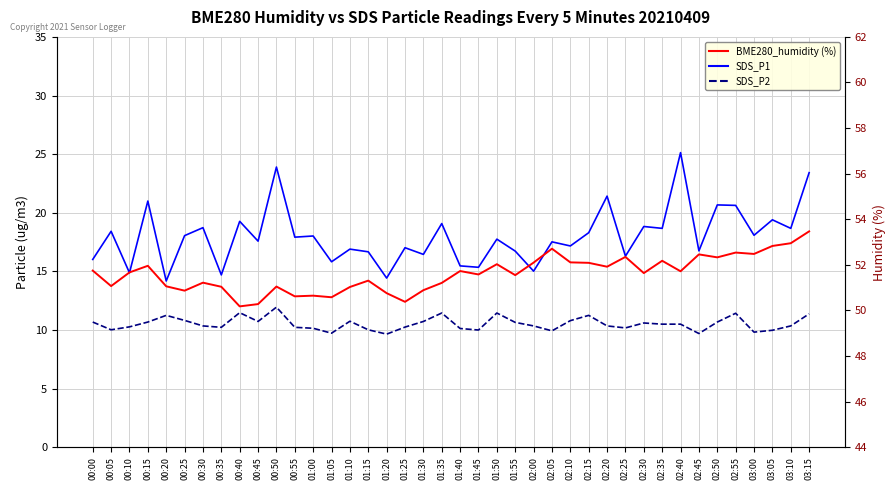

Is the value of SDS_P2 at 01:25 greater than the value of SDS_P1 at 00:10?

No